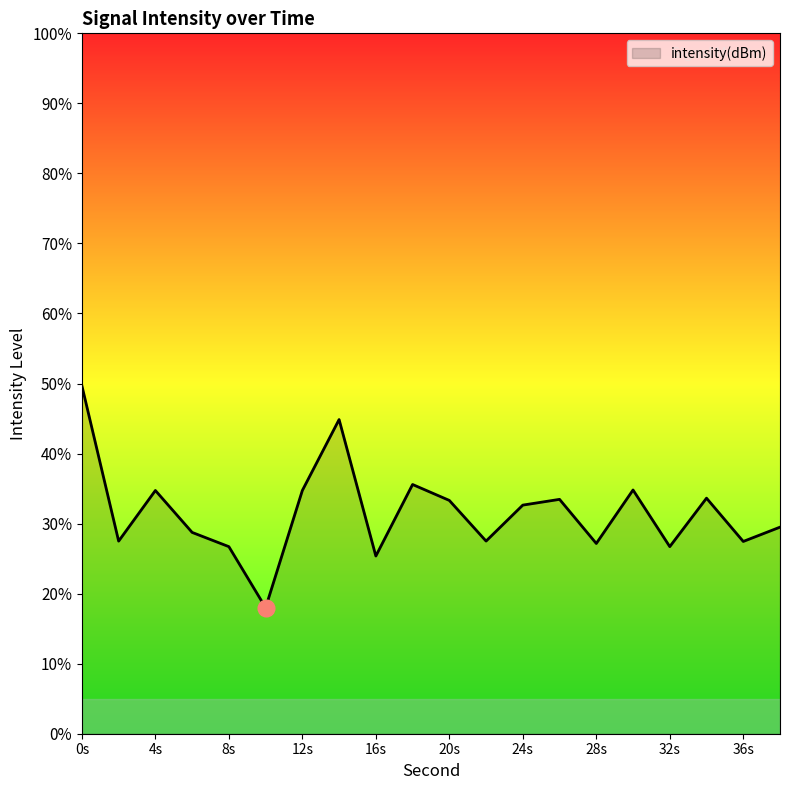

What is the greatest value displayed?

49.7